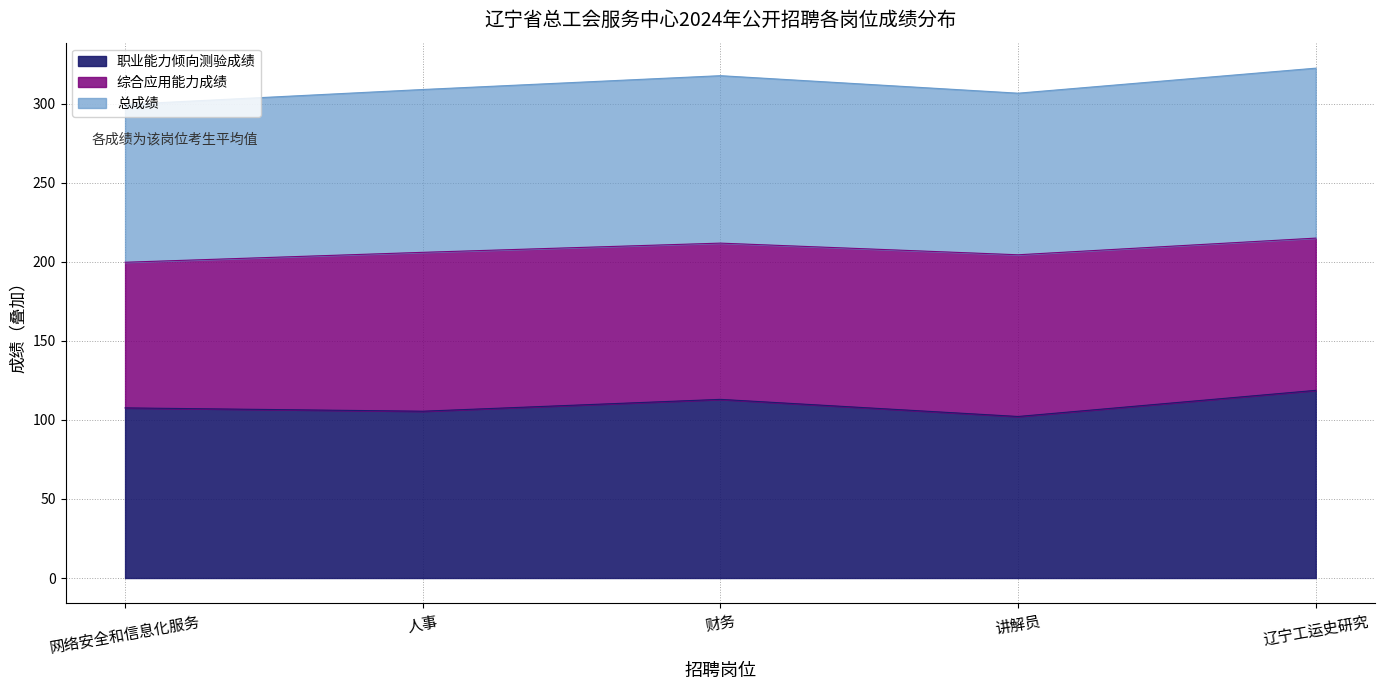

What is the difference between the maximum and minimum values in the 职业能力倾向测验成绩 series?

16.5